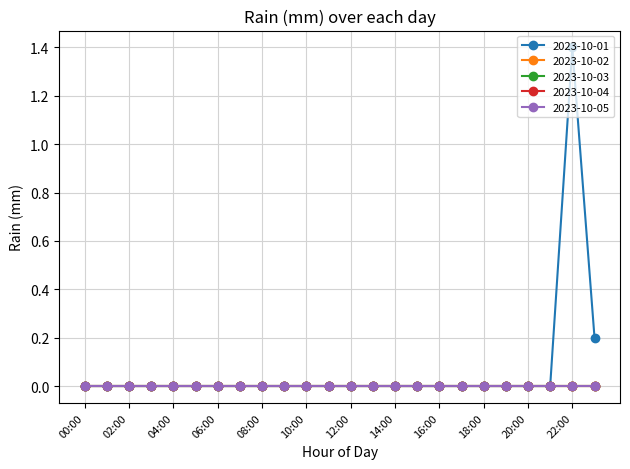

True or false: 2023-10-02 and 2023-10-04 intersect in this chart.

False